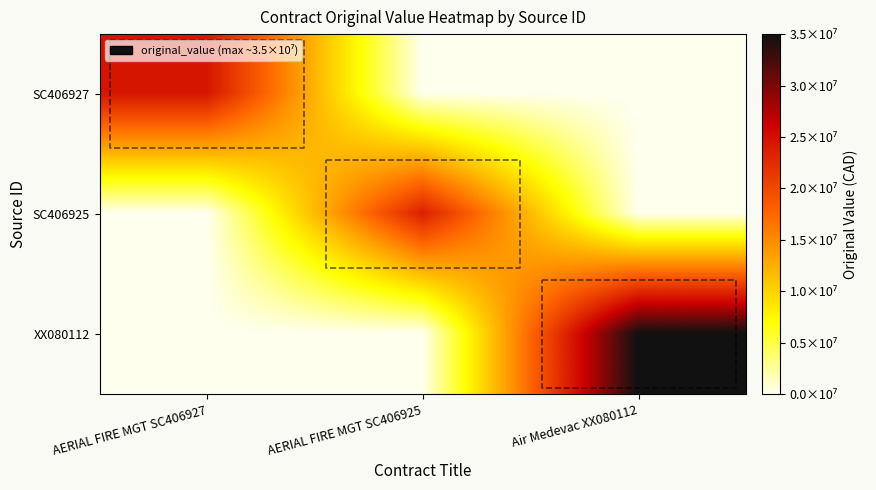

How many data points in XX080112 are above 0?

1